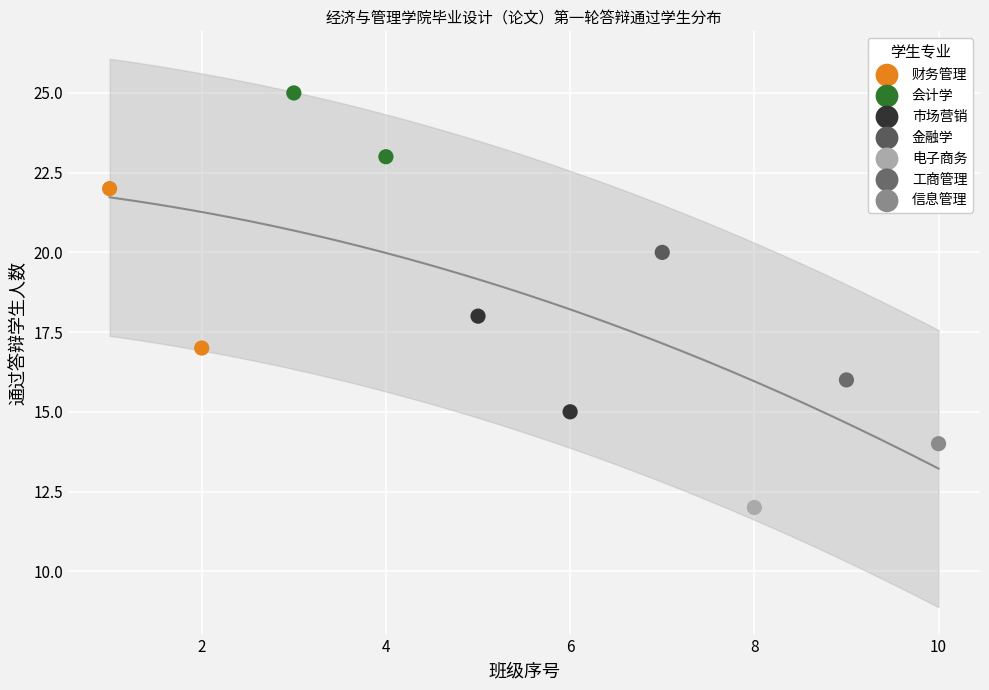

Which series reaches the minimum Y coordinate?

电子商务